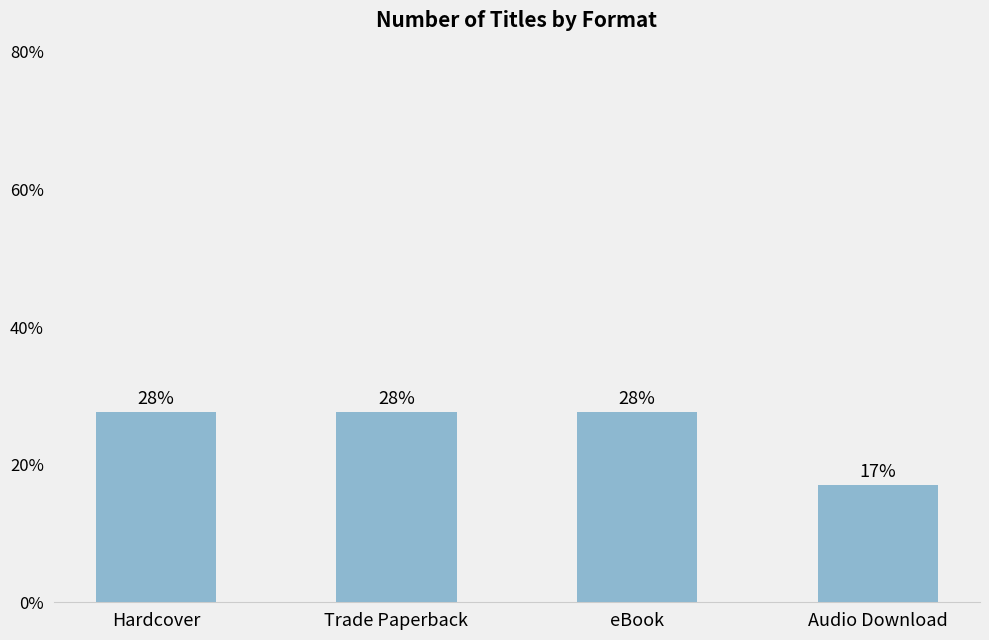

List the labels in order of value, largest first.

Hardcover, Trade Paperback, eBook, Audio Download